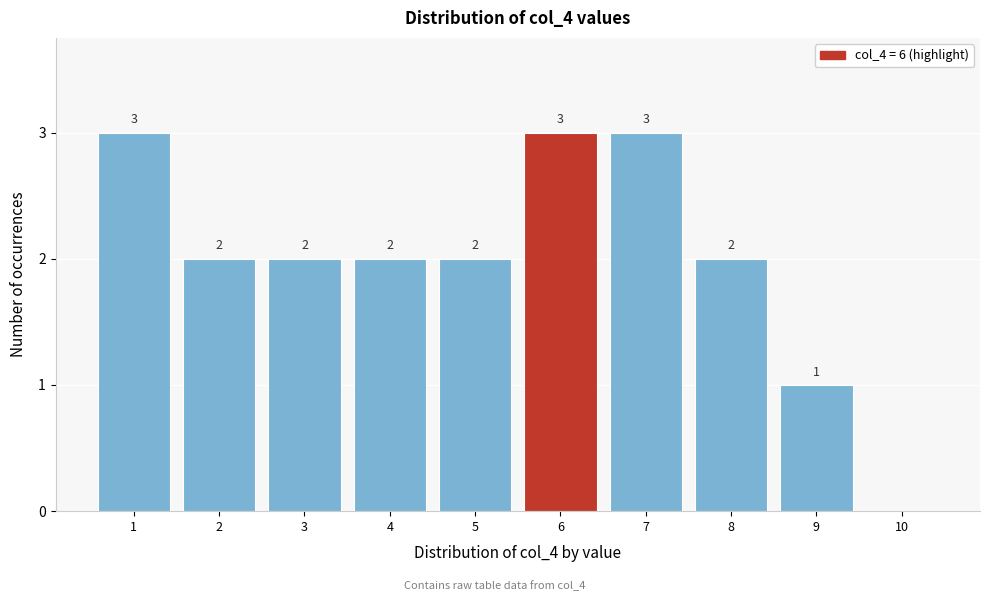

Reading left to right, extract all data points from this chart.

1=3	2=2	3=2	4=2	5=2	6=3	7=3	8=2	9=1	10=0